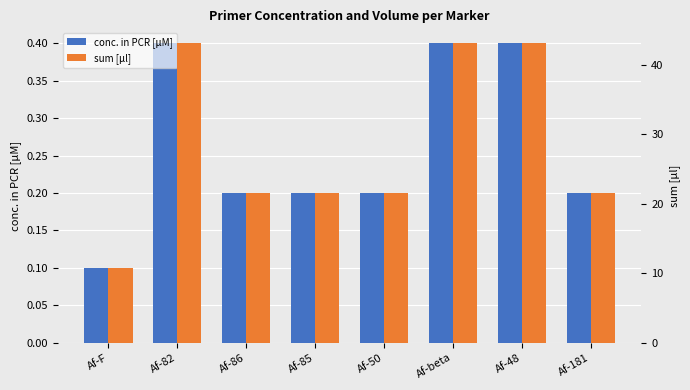

What is the sum of all conc. in PCR [μM] values?

2.1